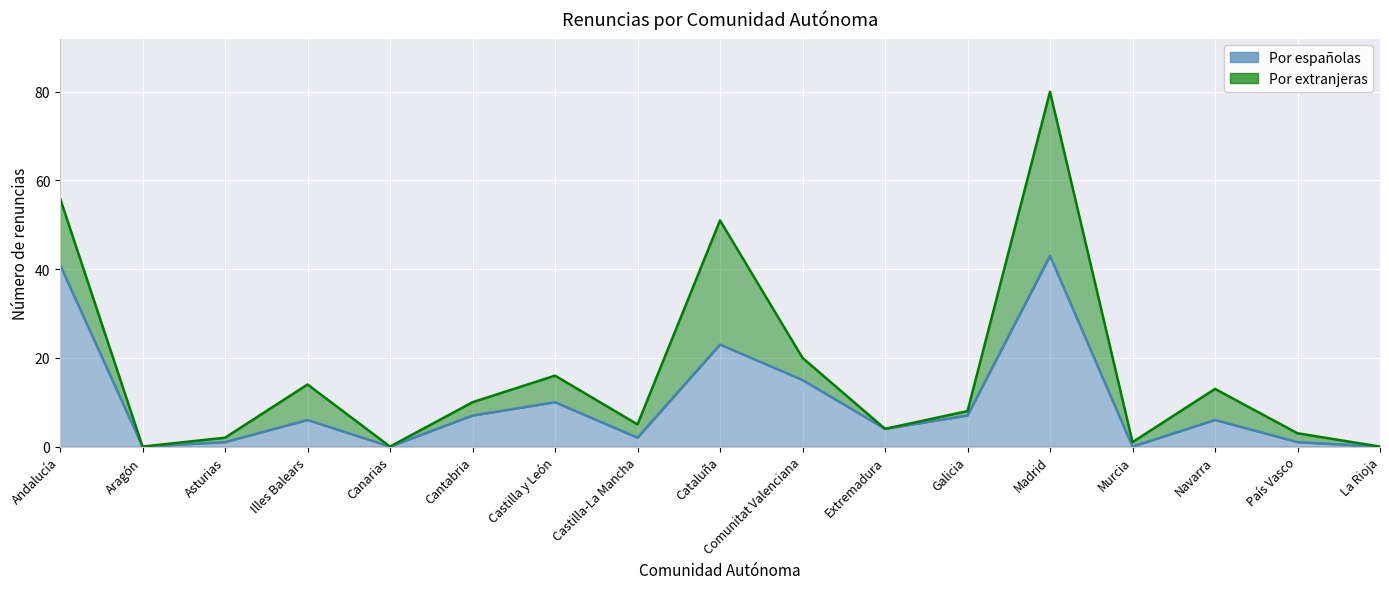

Does the chart display data point markers on the line(s)?

No